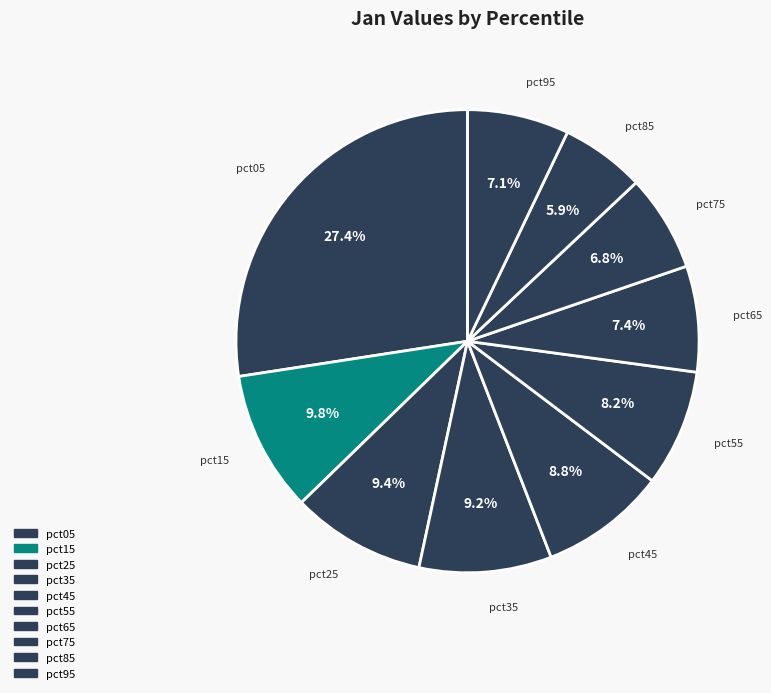

To the nearest percent, what is the combined percentage of pct65 and pct15?

17%